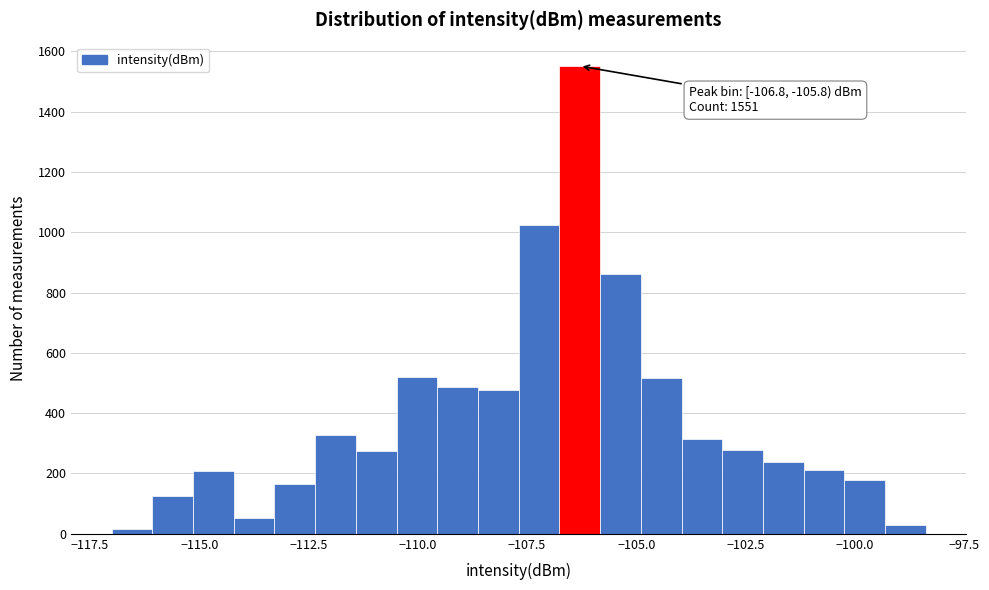

Around what value on the x-axis is the tallest bar? Give the approximate position of its centre, as read against the axis.

-106.5